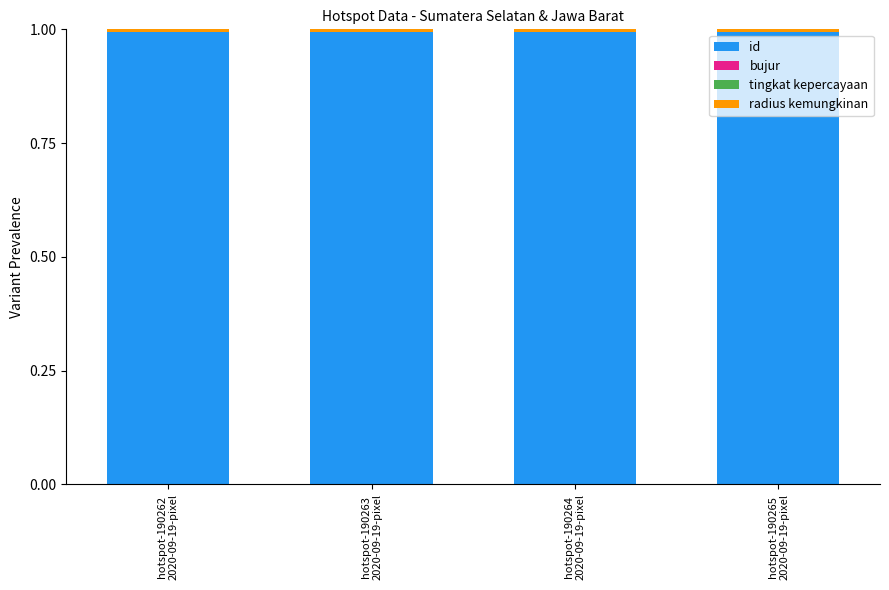

What is the maximum value for id?

1.0